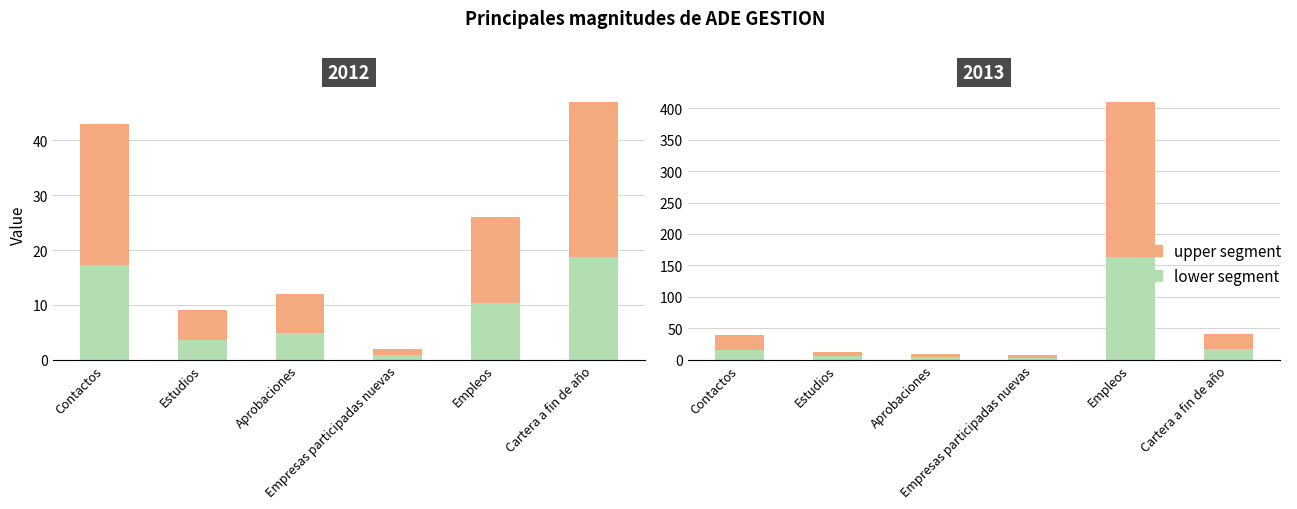

Which has a higher value, Empleos or Estudios?

Empleos